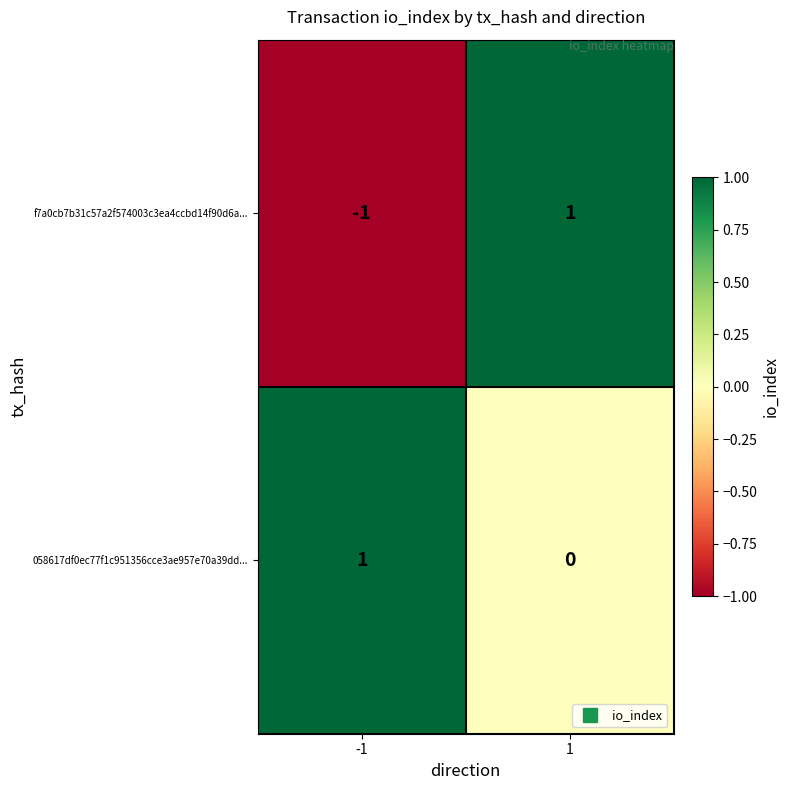

Reading right to left, what are all the values shown in this chart?

f7a0cb7b31c57a2f574003c3ea4ccbd14f90d6a...: 1	-1
058617df0ec77f1c951356cce3ae957e70a39dd...: 0	1